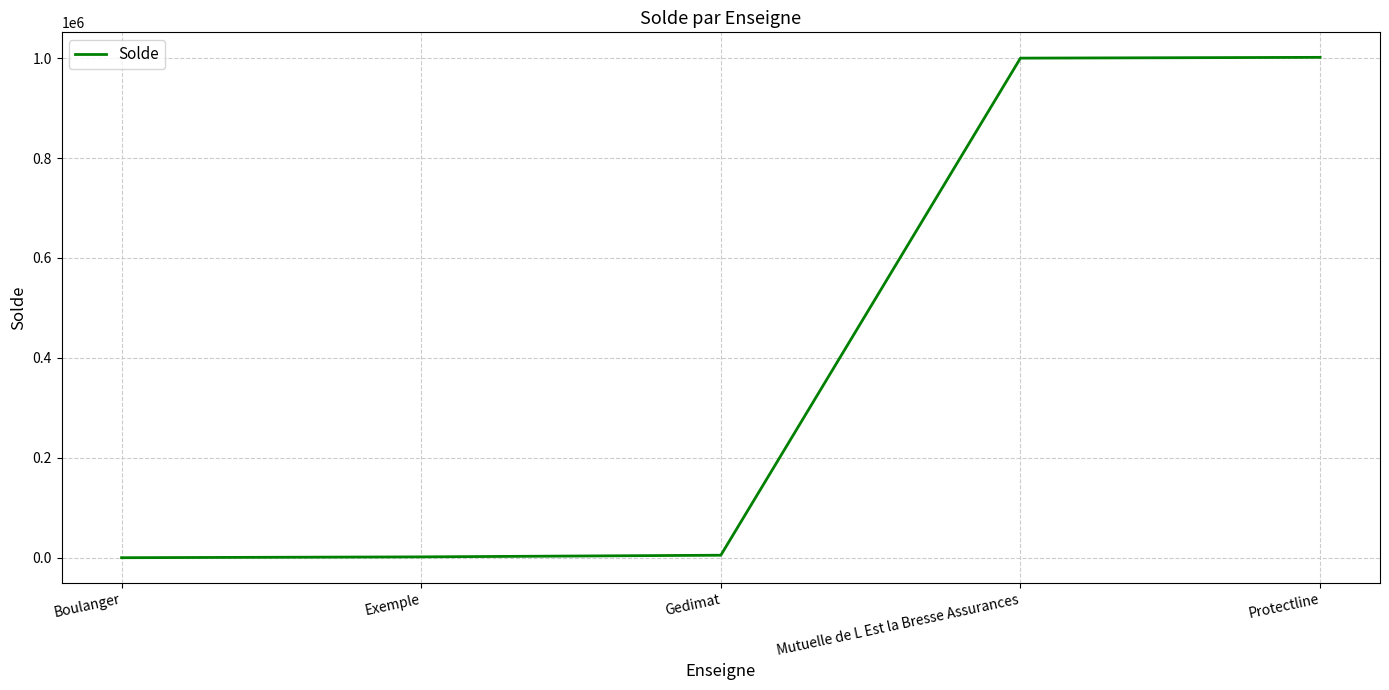

The value at Gedimat is 5000. True or false?

True